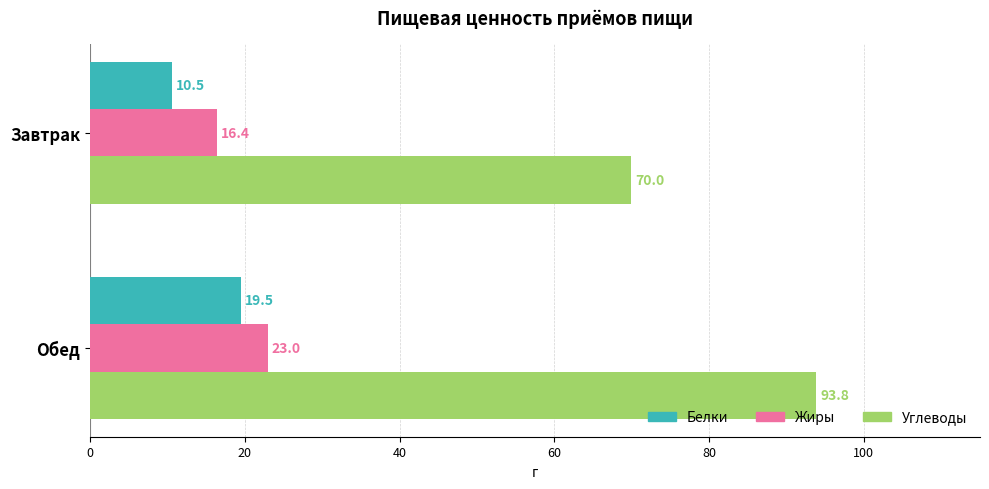

What is the maximum value for Жиры?

23.0